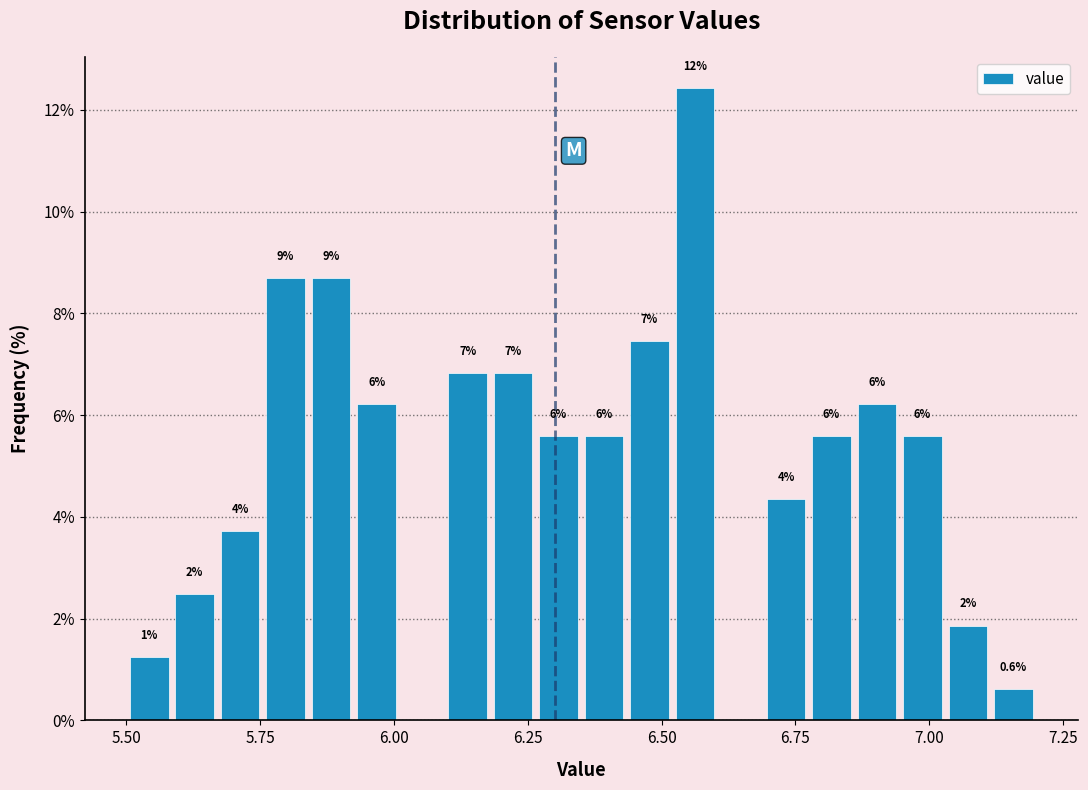

Read against the x-axis, roughly where is the centre of the tallest bar?

6.55